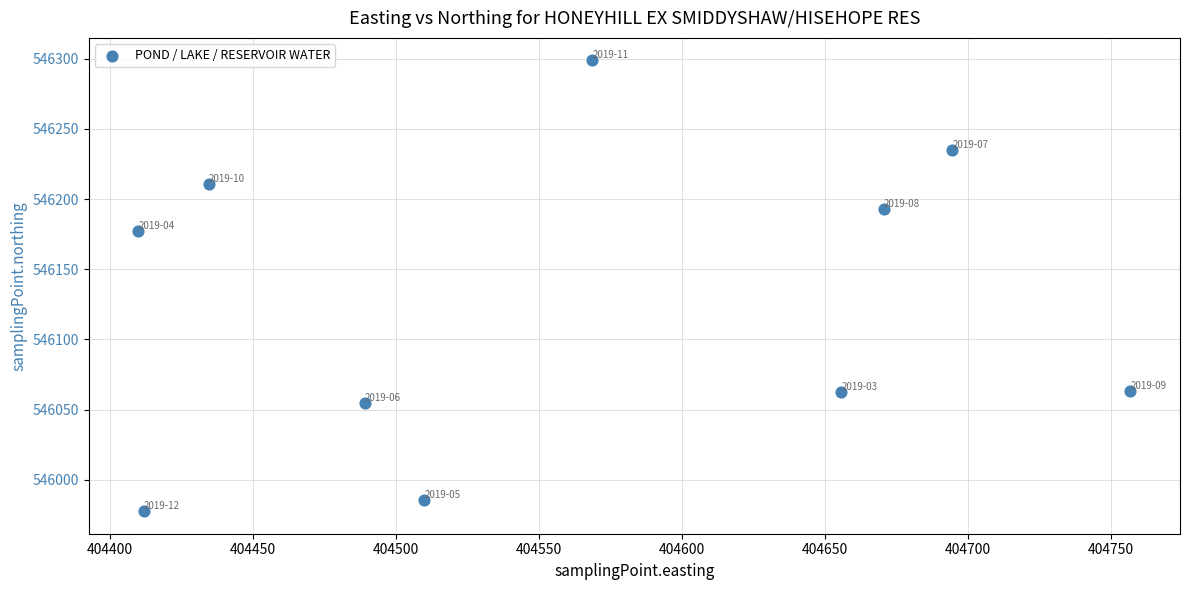

What Y value in the scatter plot is closest to 546138?

546177.1